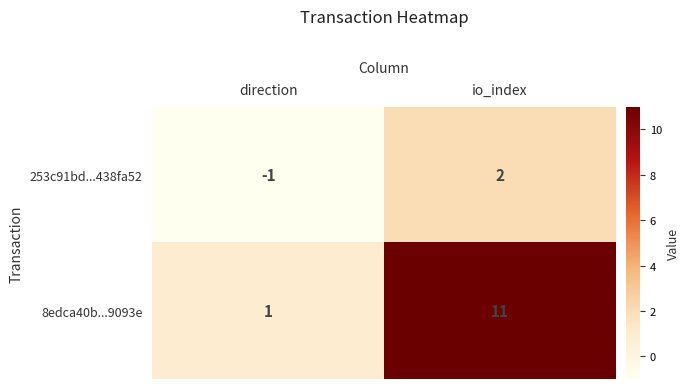

At which category is the sum across all series the highest?

io_index